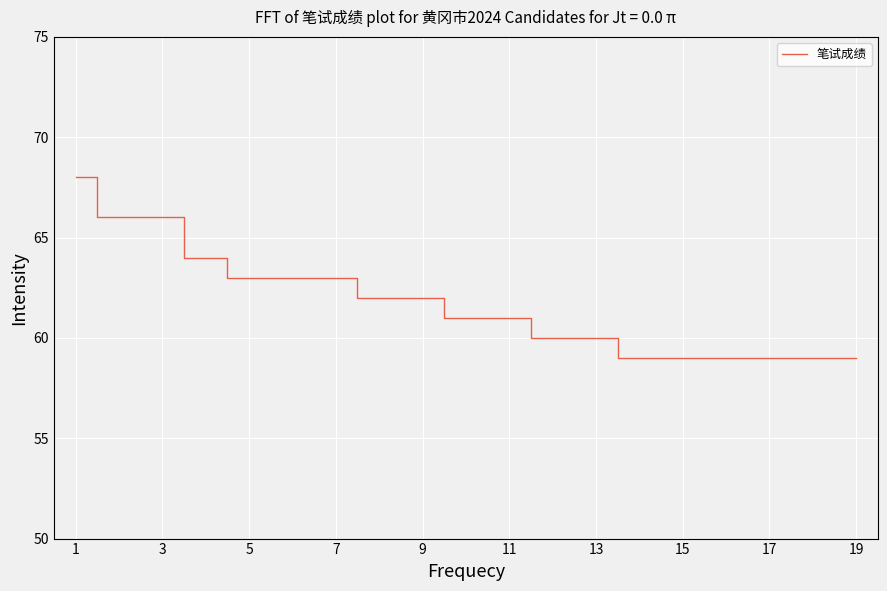

What is the difference between the maximum and minimum values?

9